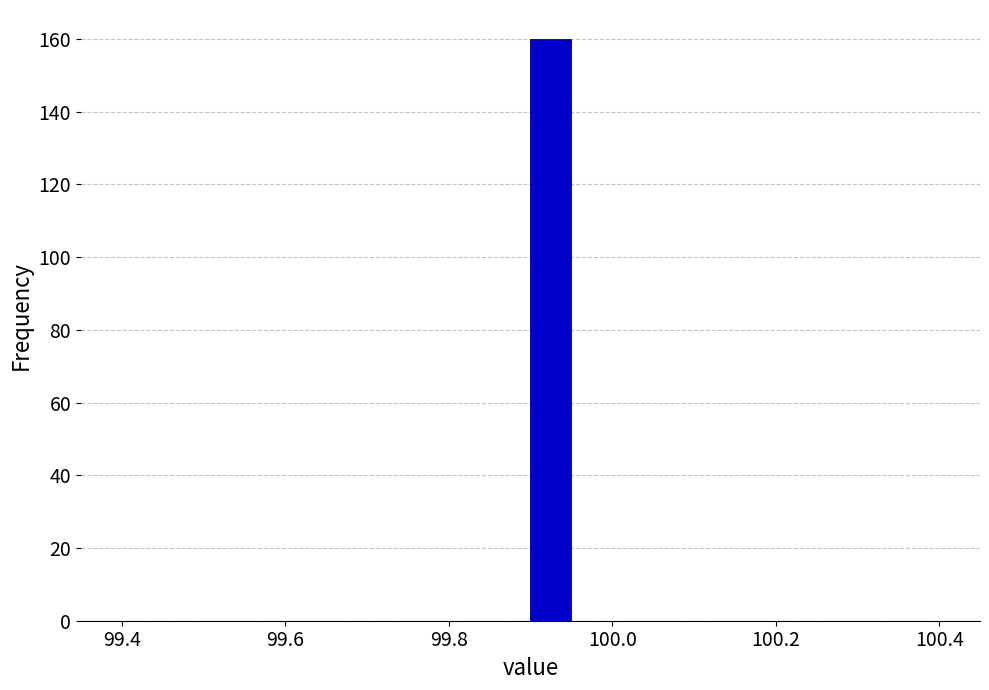

Around what value on the x-axis is the tallest bar? Give the approximate position of its centre, as read against the axis.

99.92